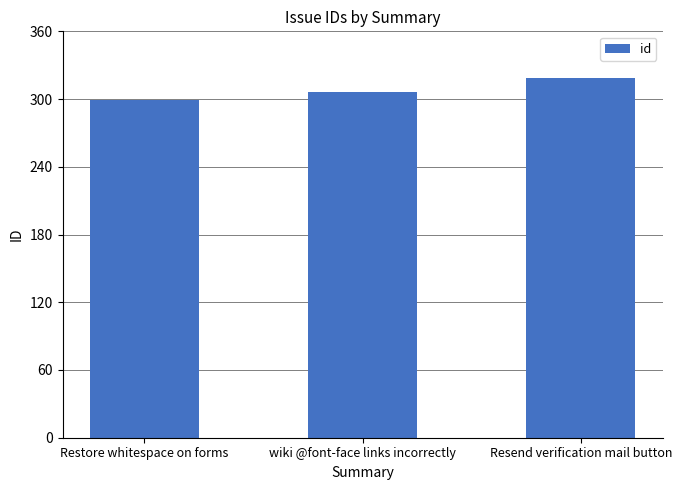

At which category does the chart reach its minimum across all series?

Restore whitespace on forms